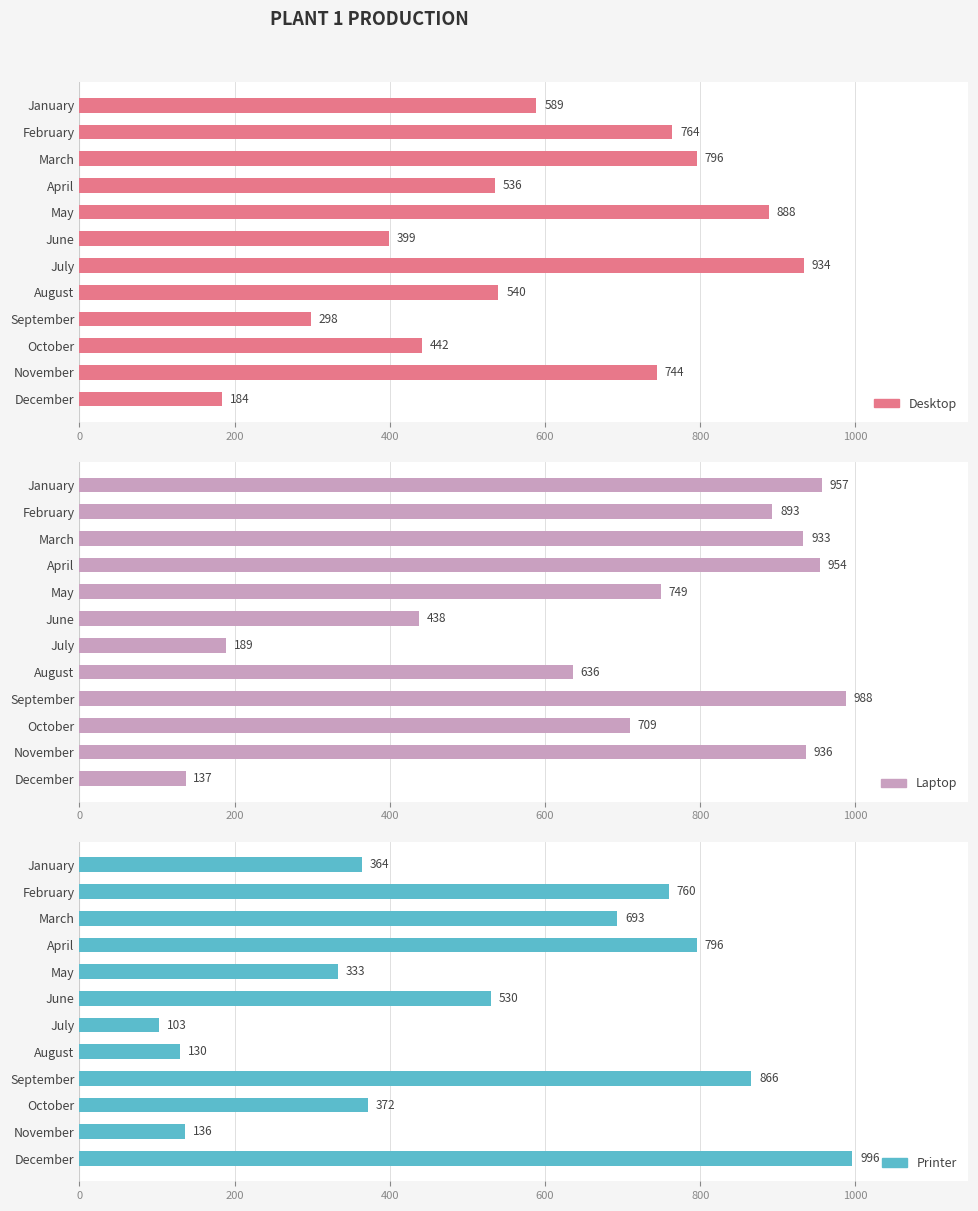

How many series are shown in this chart?

3